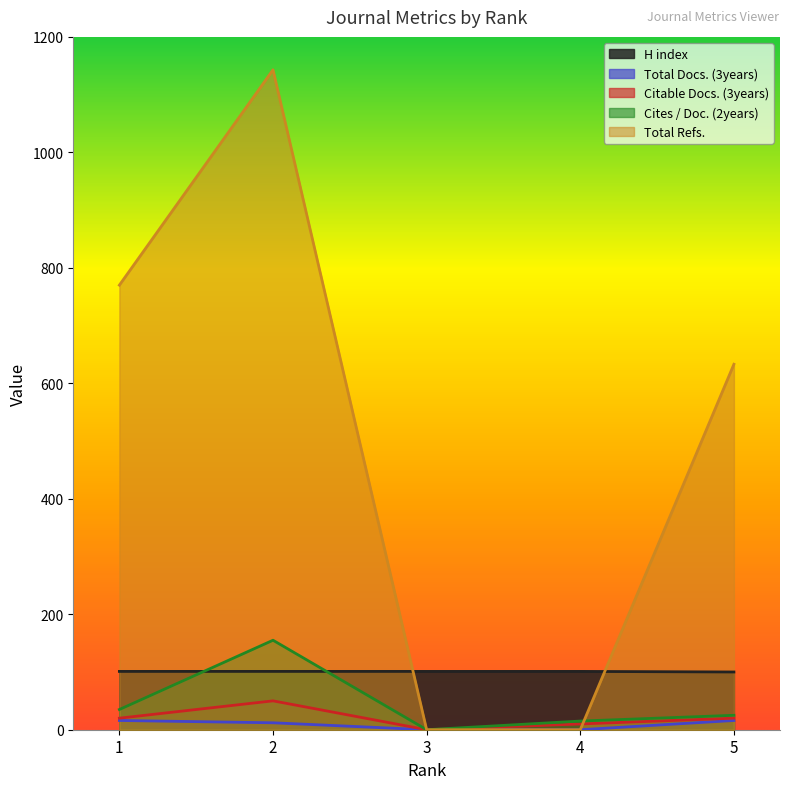

Which series has the largest total across all categories?

Total Refs.